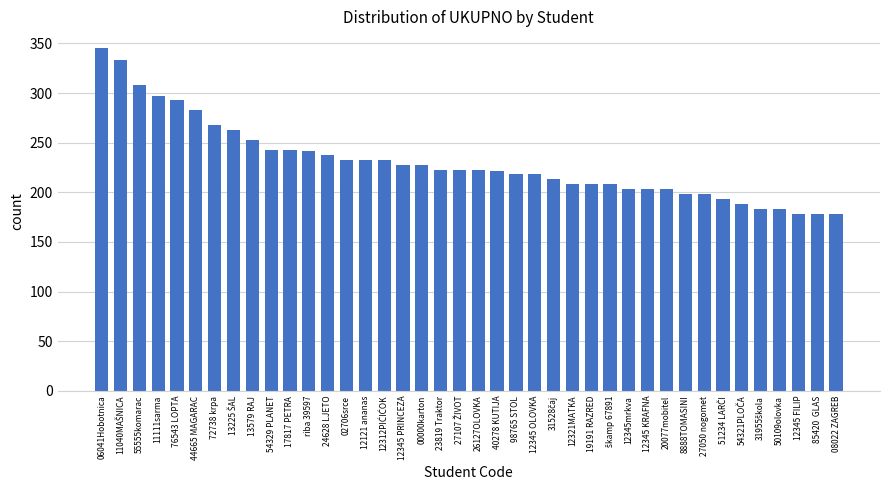

What is the ratio of the value at 54329 PLANET to the value at 12345 PRINCEZA?

1.1